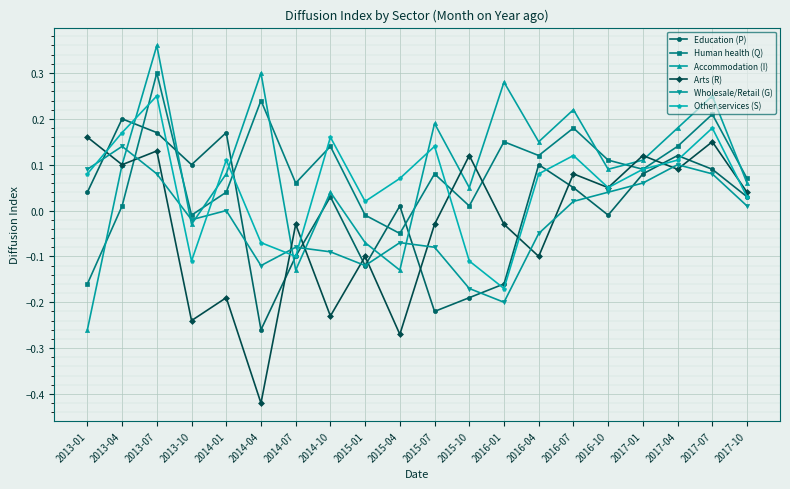

Which category has the lowest value across all series?

2014-04